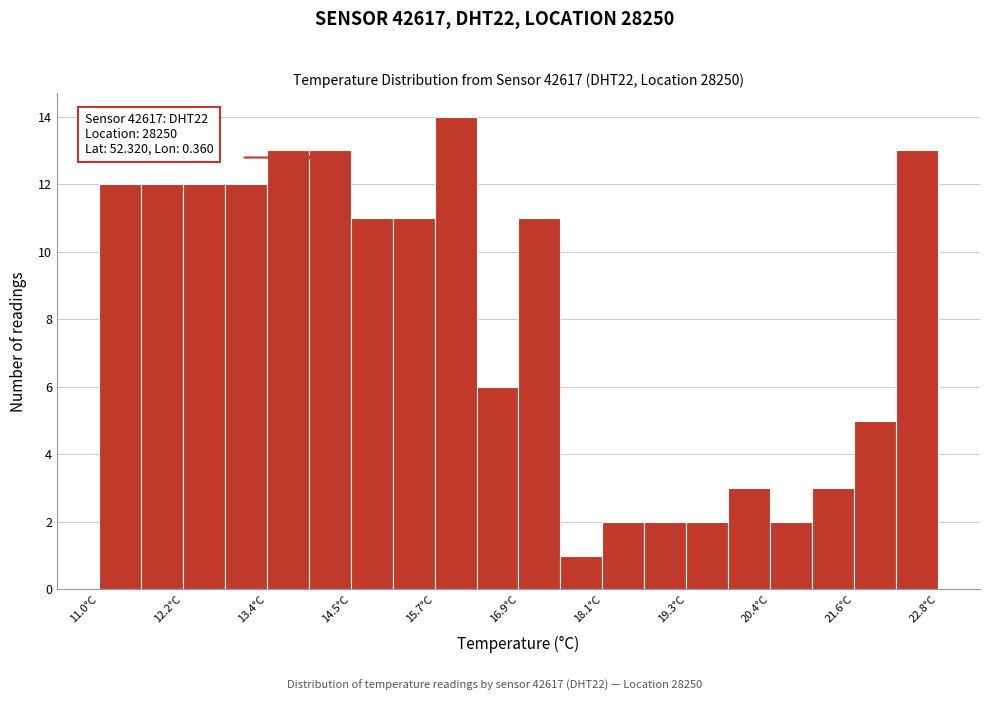

Around what value on the x-axis is the tallest bar? Give the approximate position of its centre, as read against the axis.

16.0